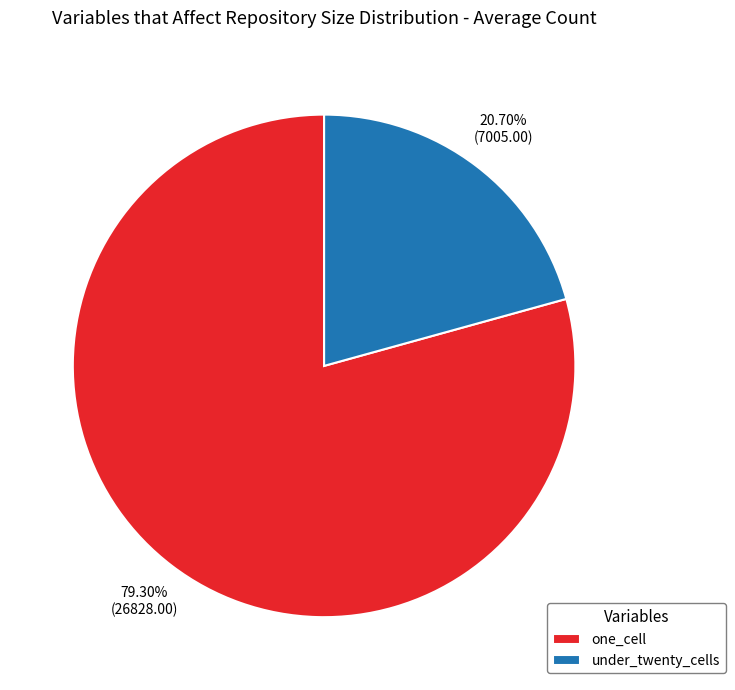

Does under_twenty_cells represent more than half of the total?

No